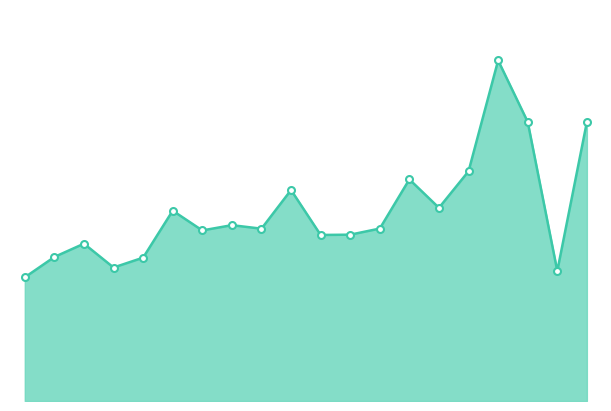

Where does the data first go above 5329?

2010